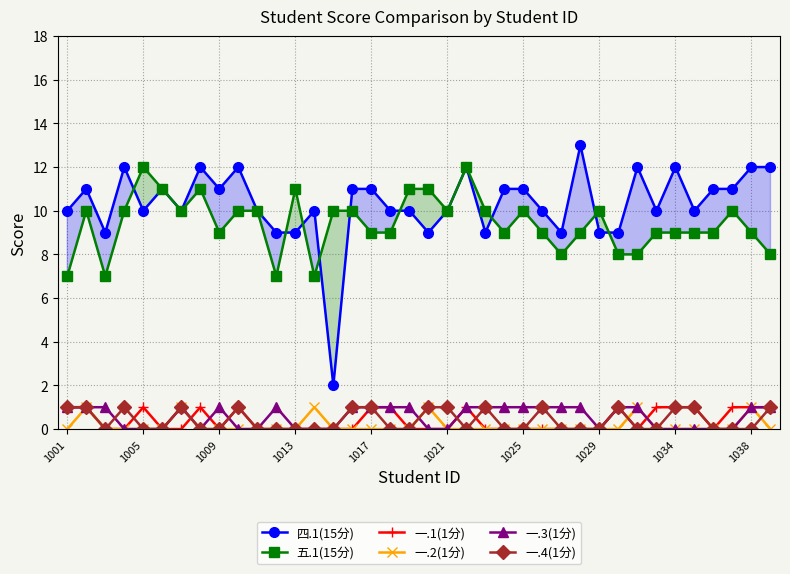

Which series has the largest total across all categories?

四.1(15分)